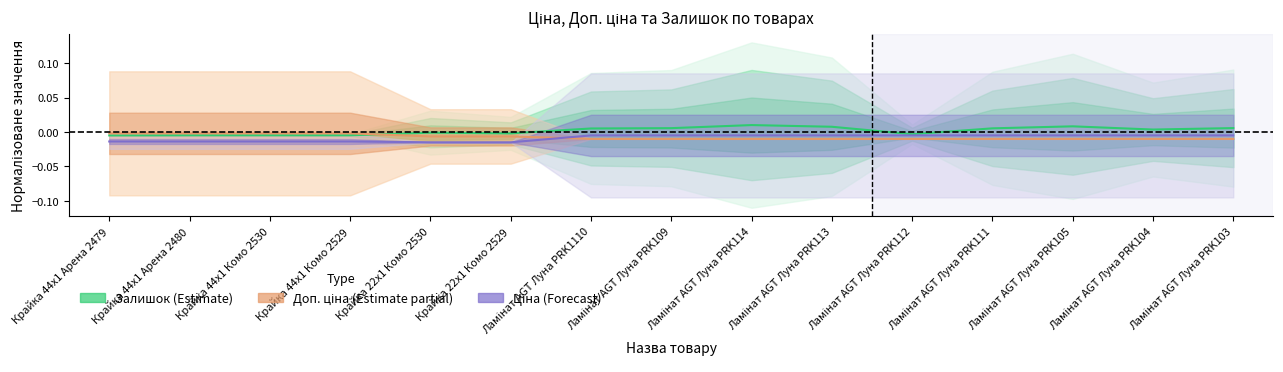

What is the label of the 12th point from the right?

Крайка 44x1 Комо 2529